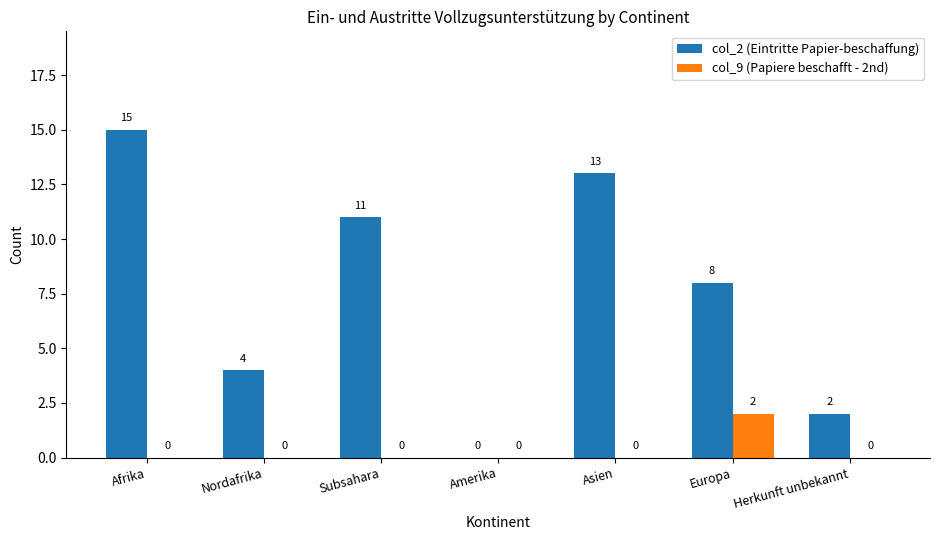

Between Amerika and Asien, which series saw the biggest shift?

col_2 (Eintritte Papier-beschaffung)